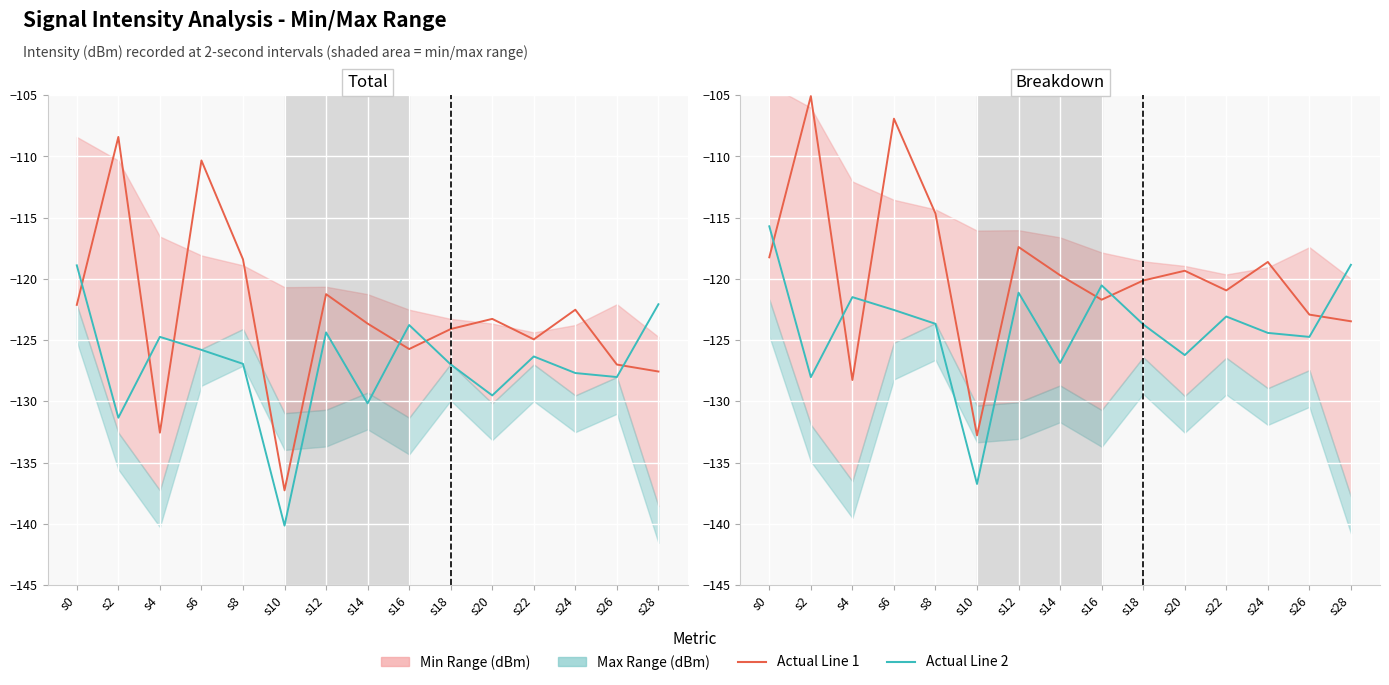

What is the difference between the highest and lowest values at s16?

1.2